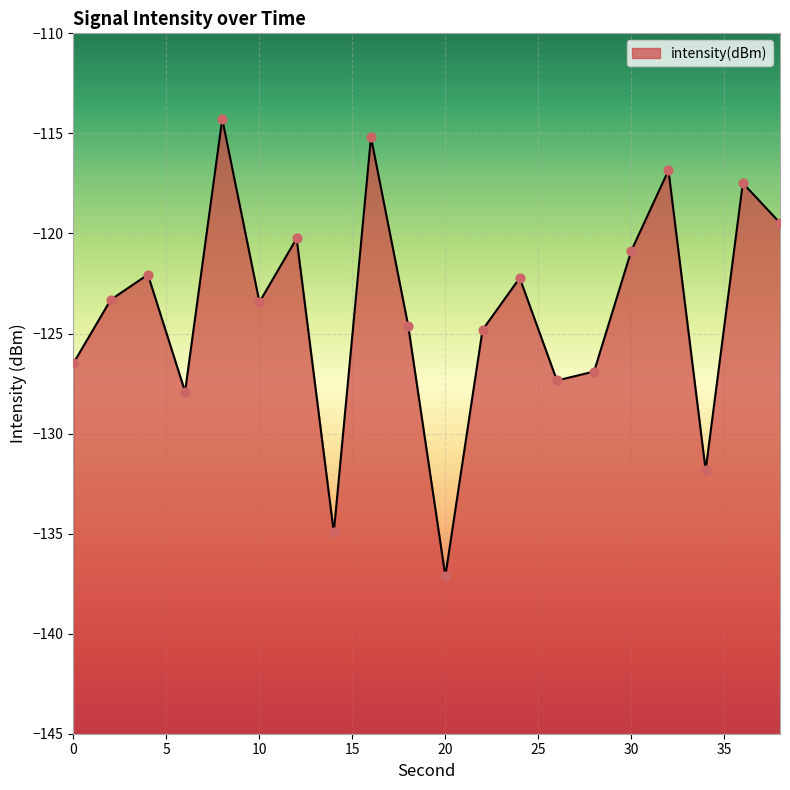

What is the change in value from 20 to 24?

+14.9